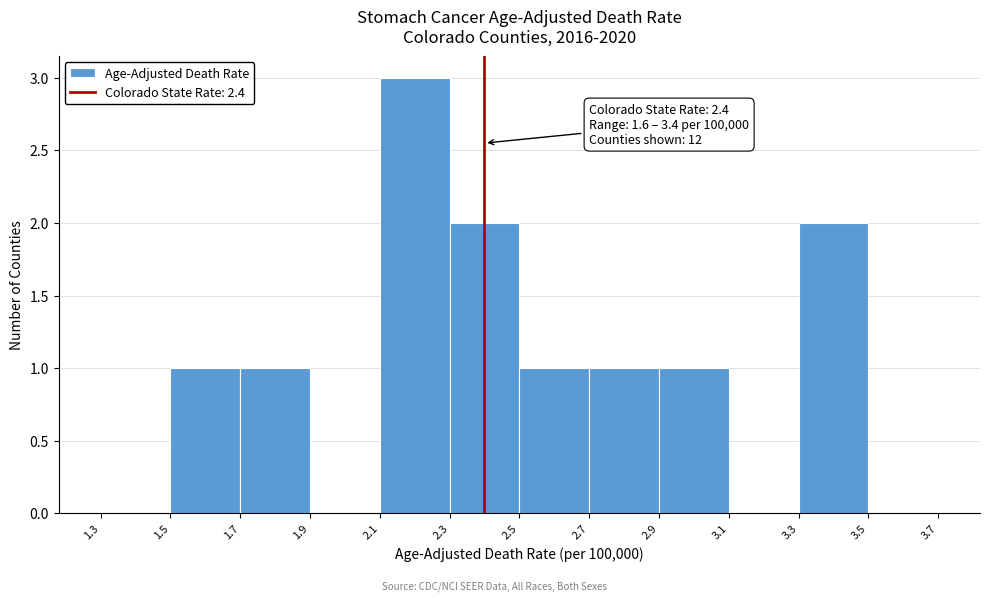

Over which range of the x-axis is the bar tallest?

2.1 to 2.3